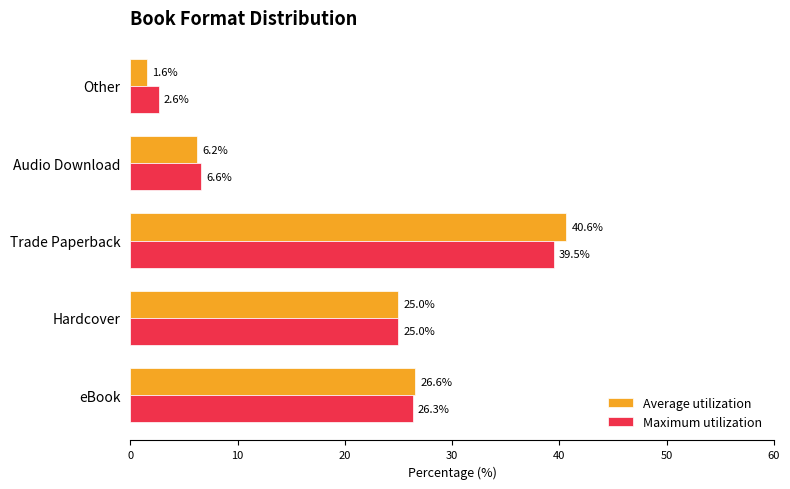

What is the maximum value shown in the chart?

40.6